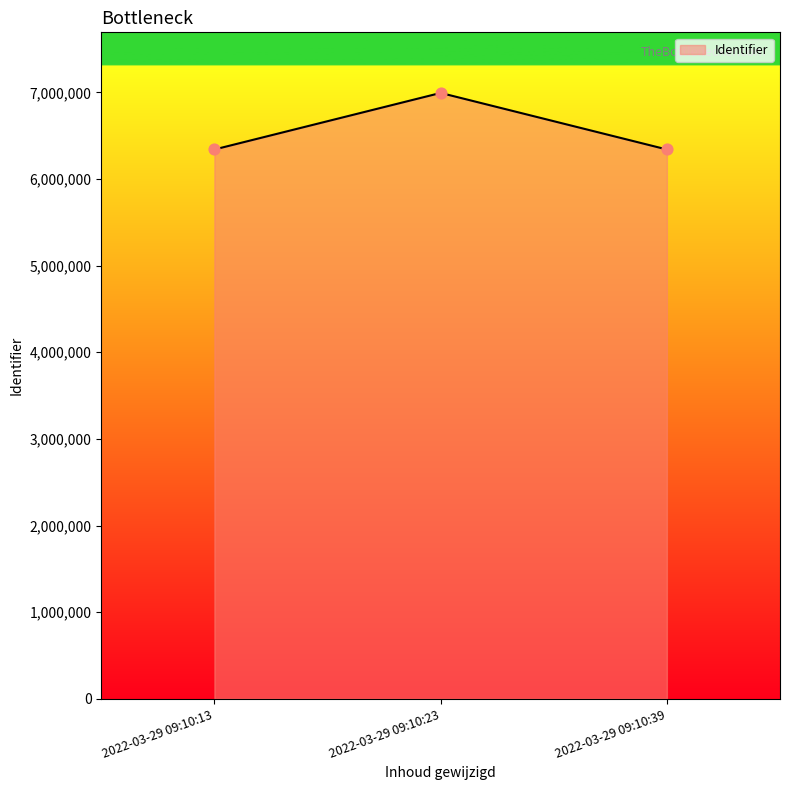

What is the change in value from 2022-03-29 09:10:23 to 2022-03-29 09:10:39?

-652791